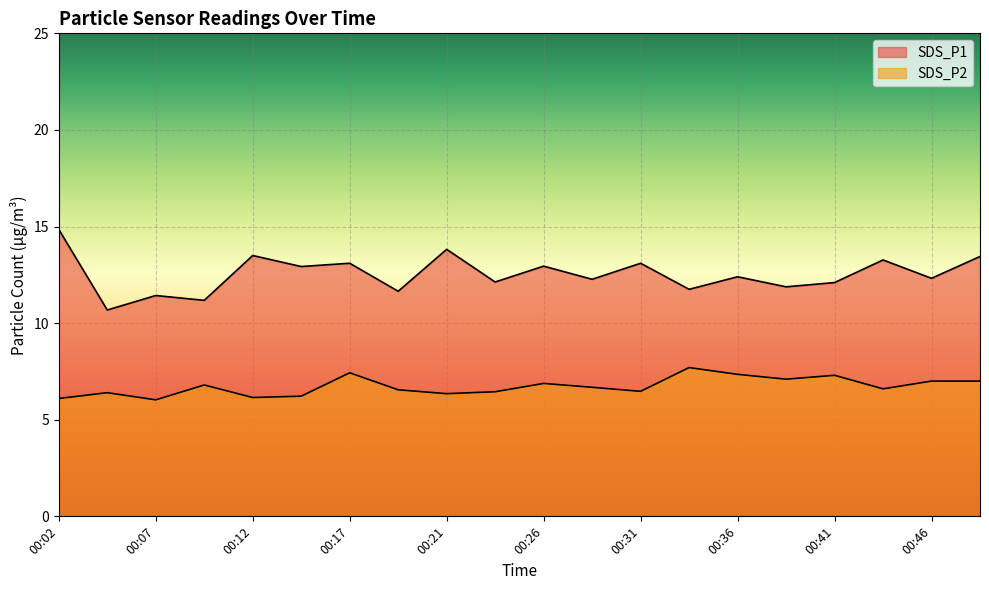

Reading left to right, extract all data points from this chart.

SDS_P1: 14.8	10.7	11.4	11.2	13.5	12.9	13.1	11.7	13.8	12.1	12.9	12.3	13.1	11.8	12.4	11.9	12.1	13.3	12.3	13.4
SDS_P2: 6.1	6.4	6.0	6.8	6.2	6.2	7.4	6.5	6.3	6.5	6.9	6.7	6.5	7.7	7.3	7.1	7.3	6.6	7.0	7.0